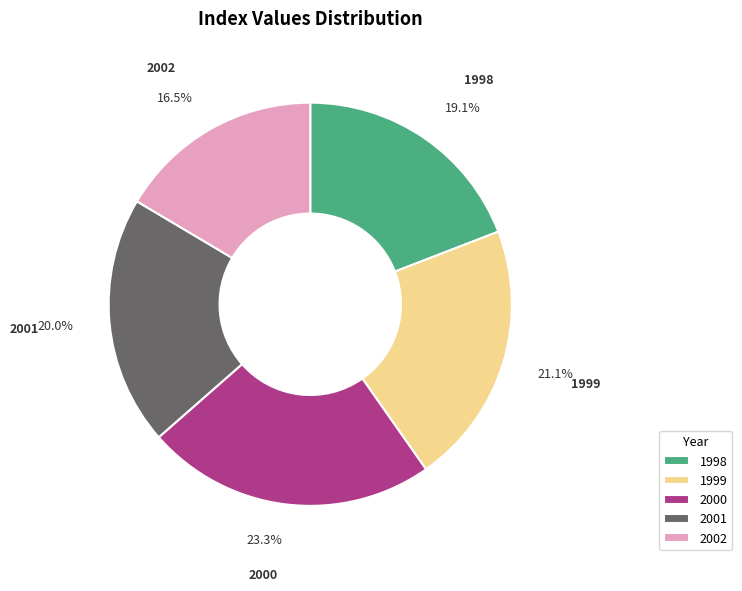

Combined, do 2001 and 1999 account for over 50%?

No